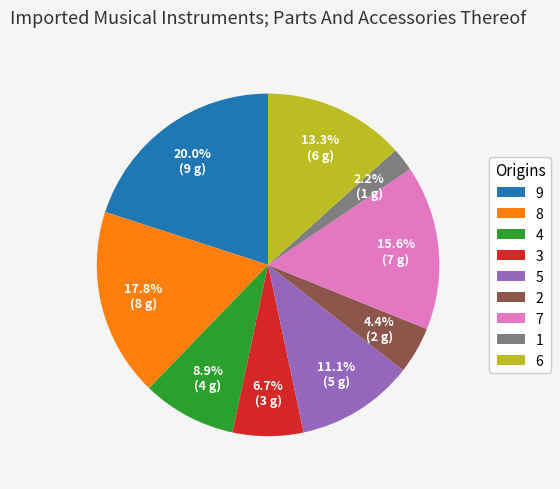

What percentage is the 7 slice, to the nearest percent?

16%